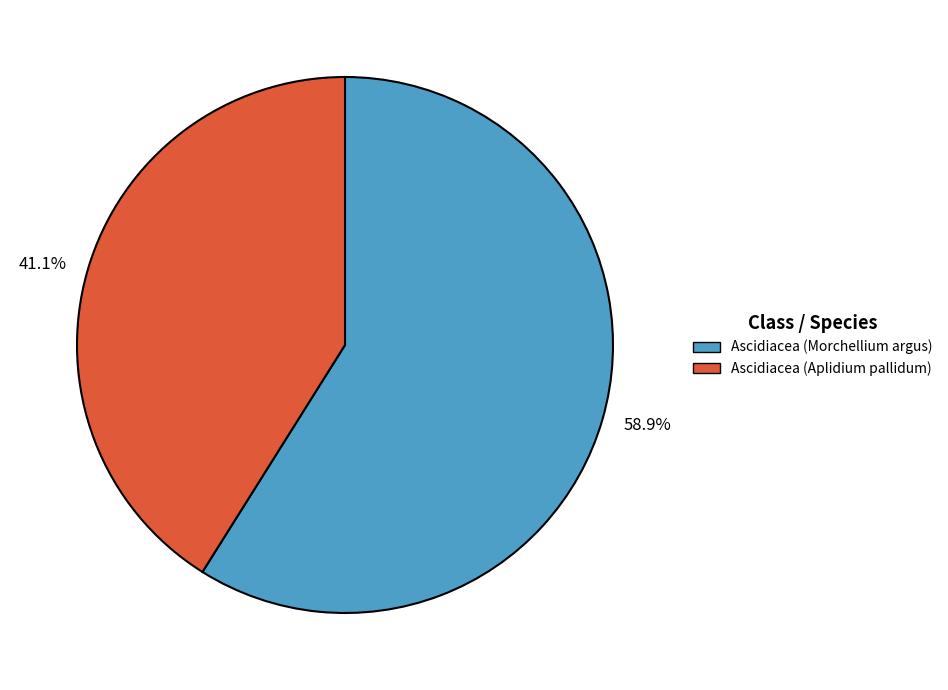

What is the largest slice in the pie chart?

58.9%